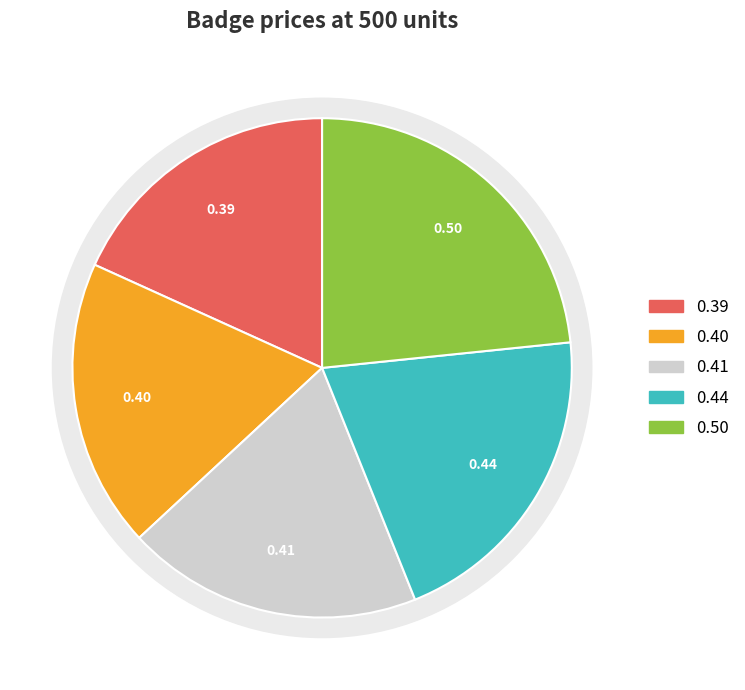

To the nearest percent, what portion does Badge rond 44 mm represent?

23%